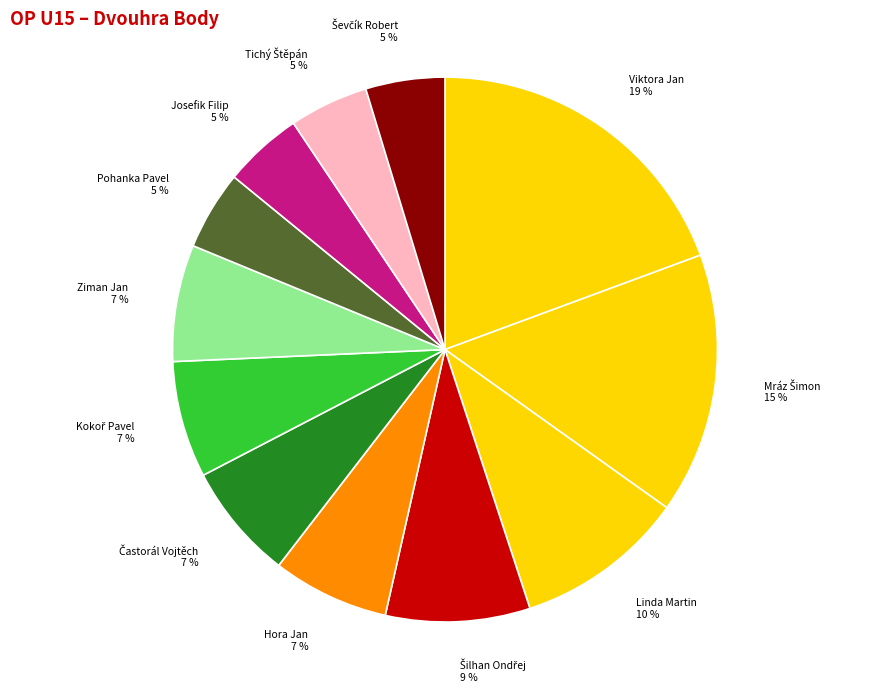

Combined, do Josefik Filip and Linda Martin account for over 50%?

No